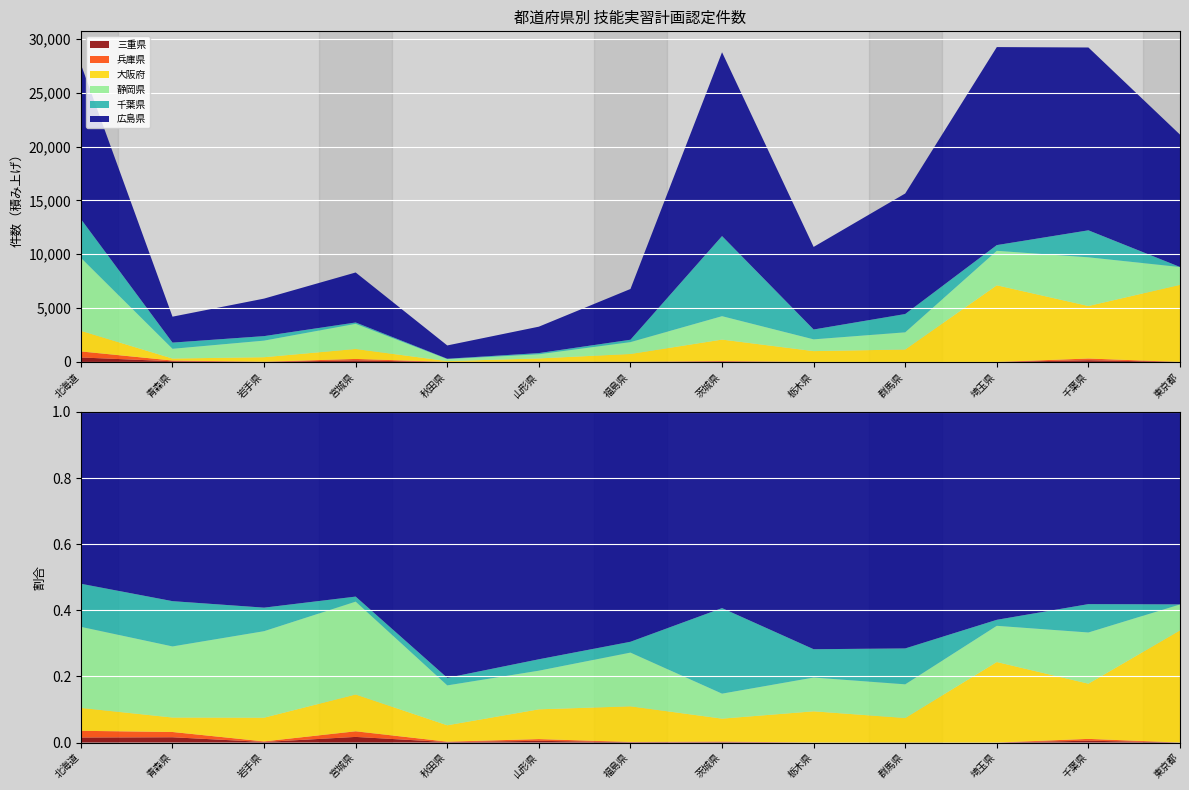

Reading right to left, transcribe all the data shown in this chart.

三重県: 0	161	0	0	0	42	6	17	2	141	10	67	417
兵庫県: 0	161	0	0	0	42	6	17	2	141	10	67	562
大阪府: 7159	4874	7118	1160	1008	1994	730	295	76	925	422	184	1915
静岡県: 1655	4520	3200	1593	1091	2172	1101	383	185	2333	1539	904	6774
千葉県: 6	2506	532	1699	915	7438	222	113	35	127	419	576	3602
広島県: 12287	16973	18383	11189	7667	17065	4711	2452	1234	4641	3483	2407	14362